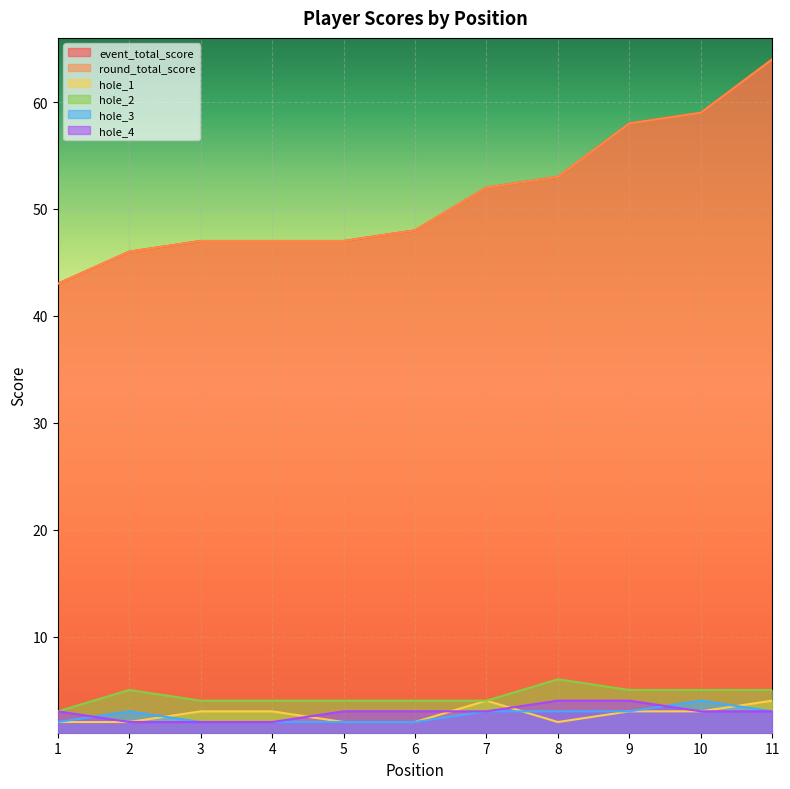

True or false: hole_2 and round_total_score cross at least once.

False